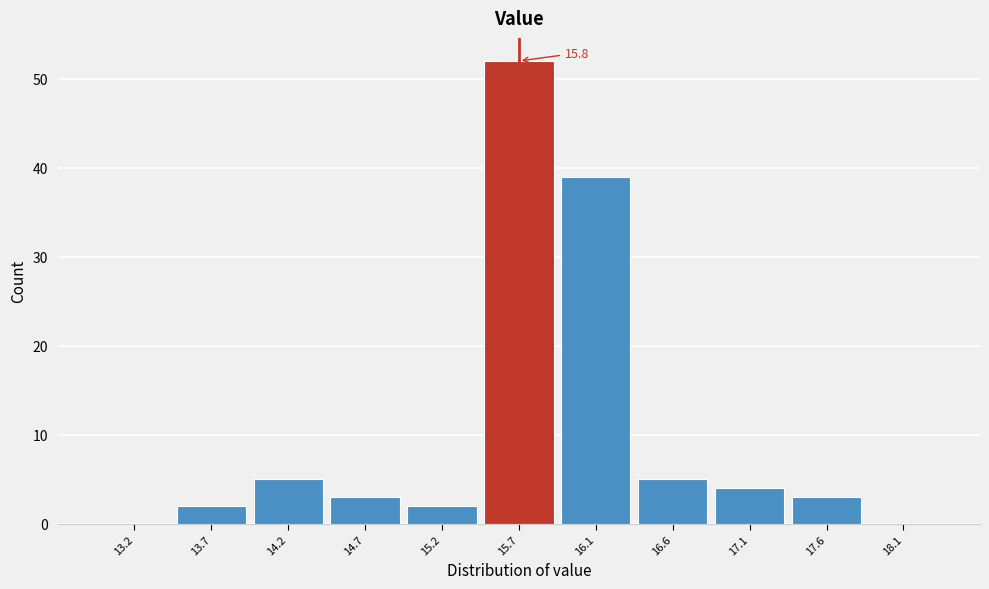

Which range on the x-axis has the tallest bar?

15.4 to 15.9